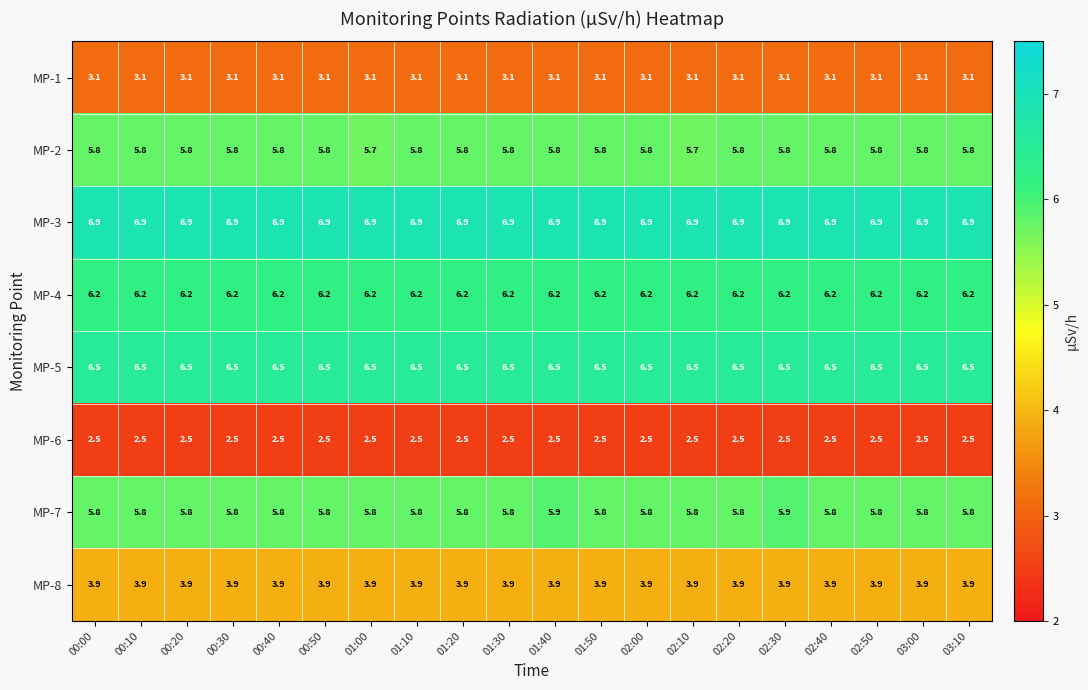

The value of MP-1 at 02:00 is 3.1. True or false?

True